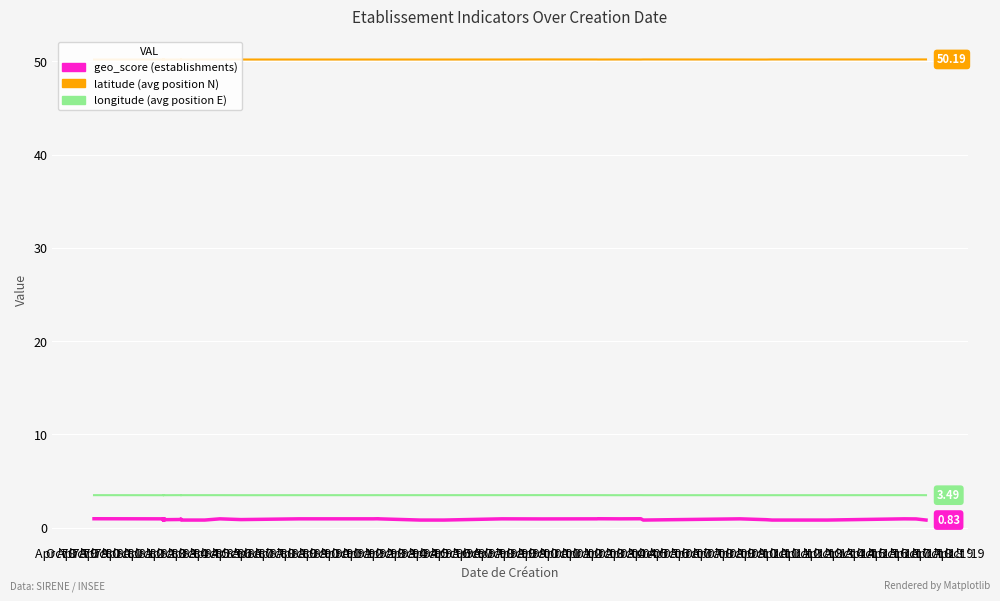

True or false: longitude and latitude cross at least once.

False